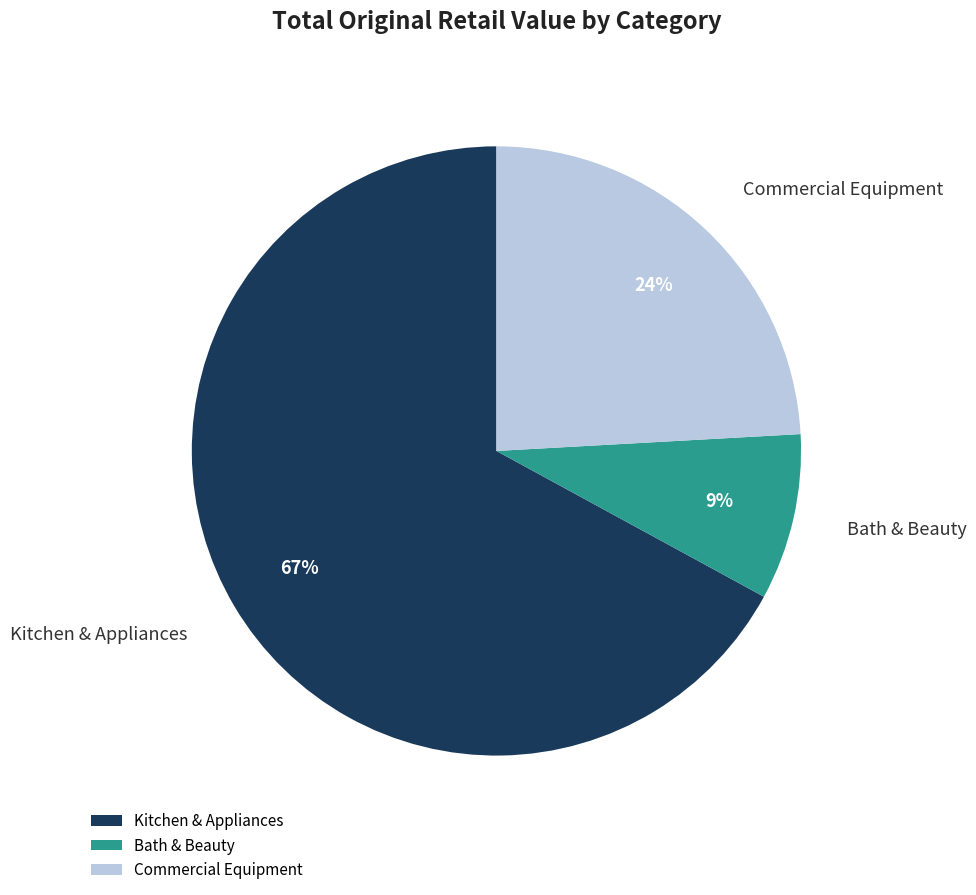

Rank the categories by value from highest to lowest.

Kitchen & Appliances, Commercial Equipment, Bath & Beauty